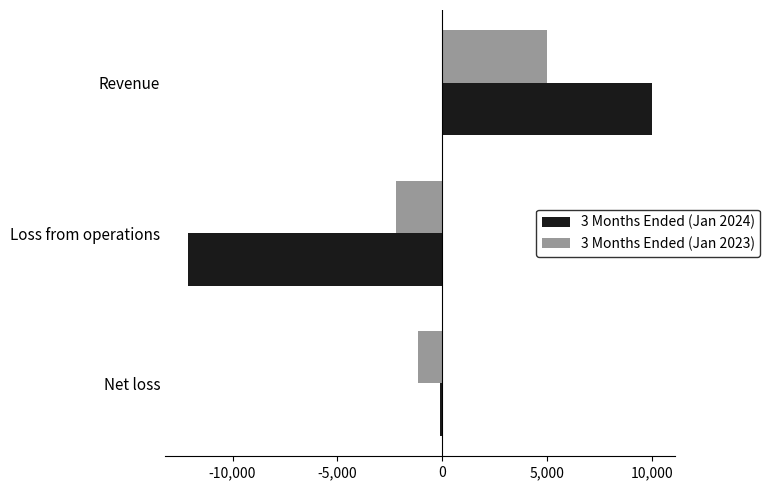

How many values in the 3 Months Ended (Jan 2024) series are below -120?

1